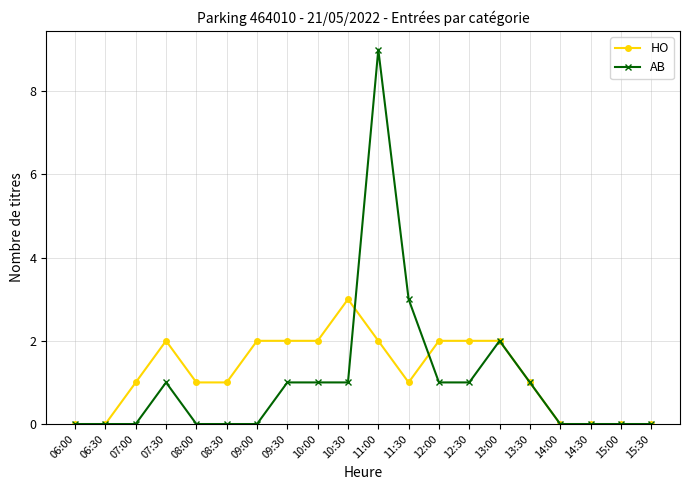

True or false: HO has more than 0 points higher than both neighbors.

True